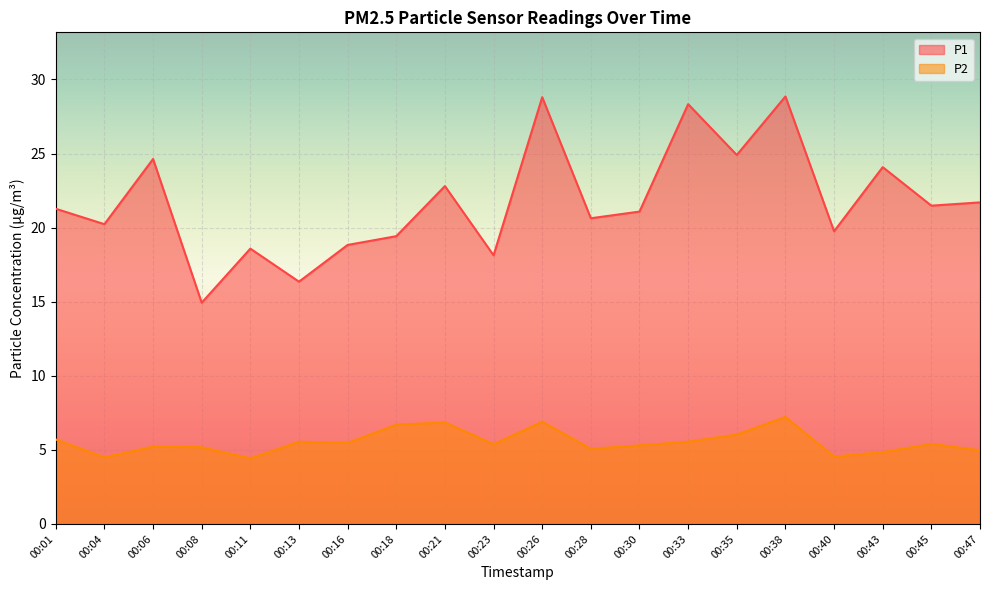

What is the maximum value shown in the chart?

28.9